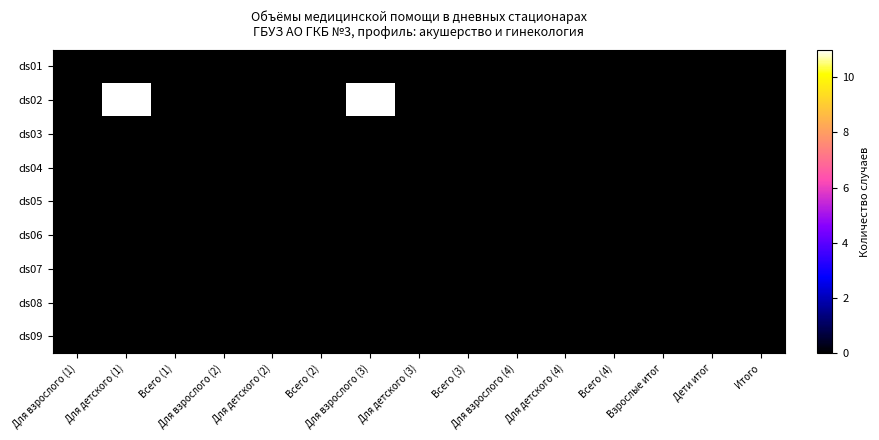

Which series has the largest total across all categories?

ds02